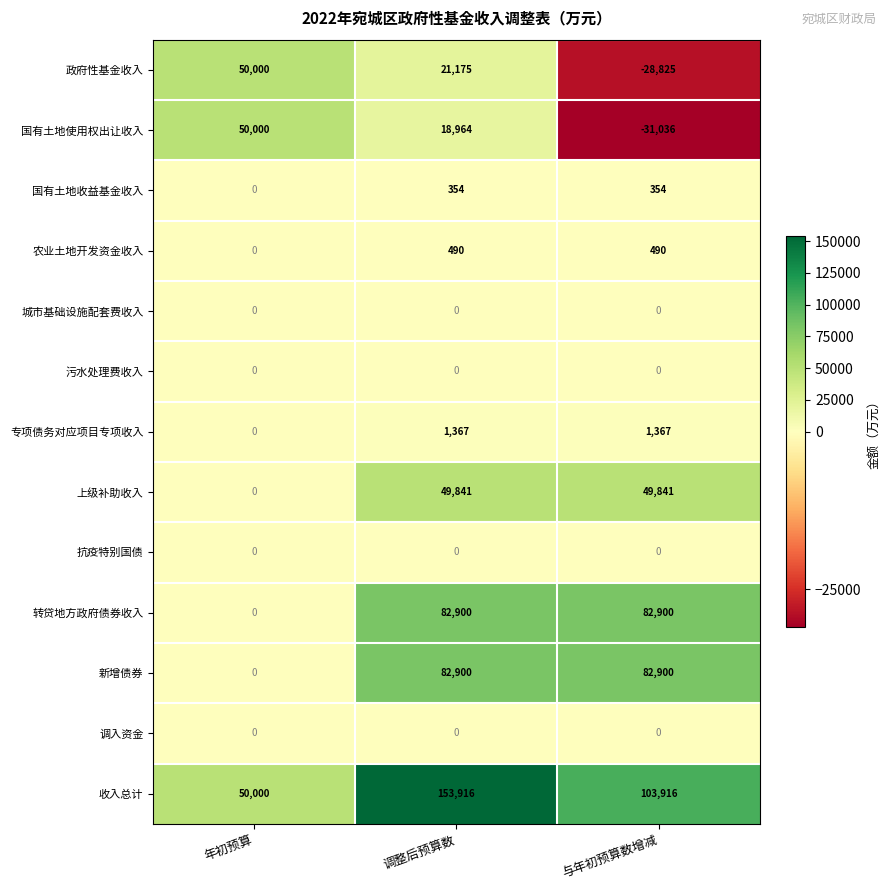

The value of 收入总计 at 调整后预算数 is 244860. True or false?

False